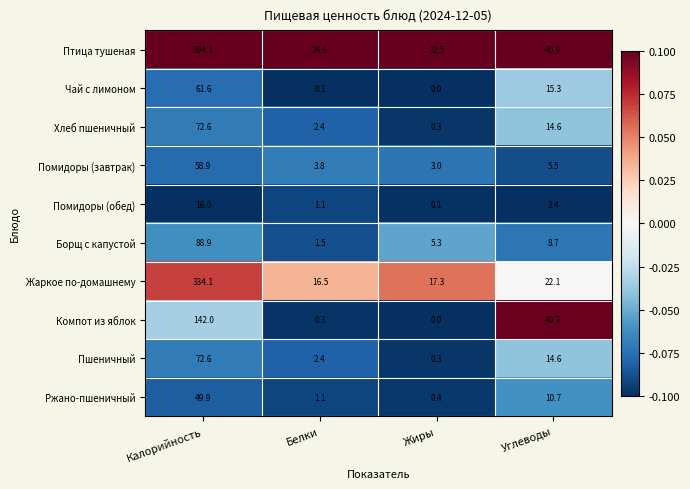

Is it true that Чай с лимоном equals 15.3 at Углеводы?

True